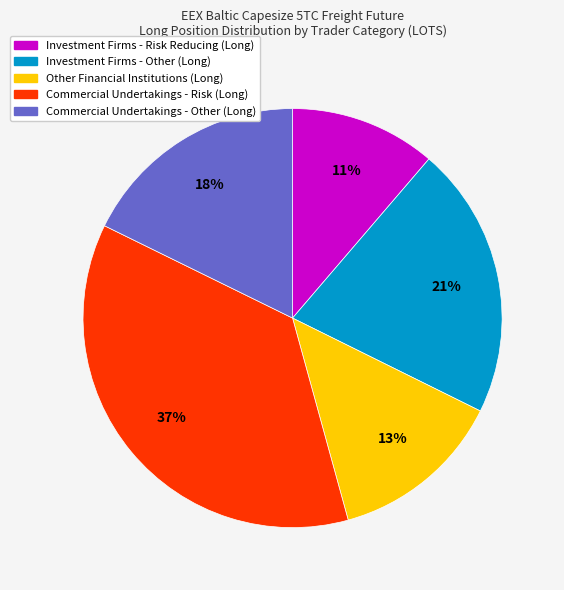

To the nearest percent, what is the average slice percentage?

20%